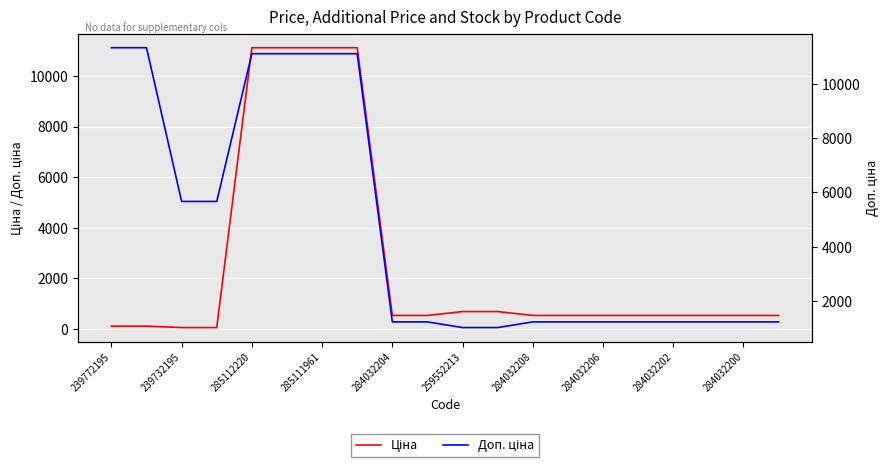

The value of Ціна at 13 is 180.4. True or false?

False